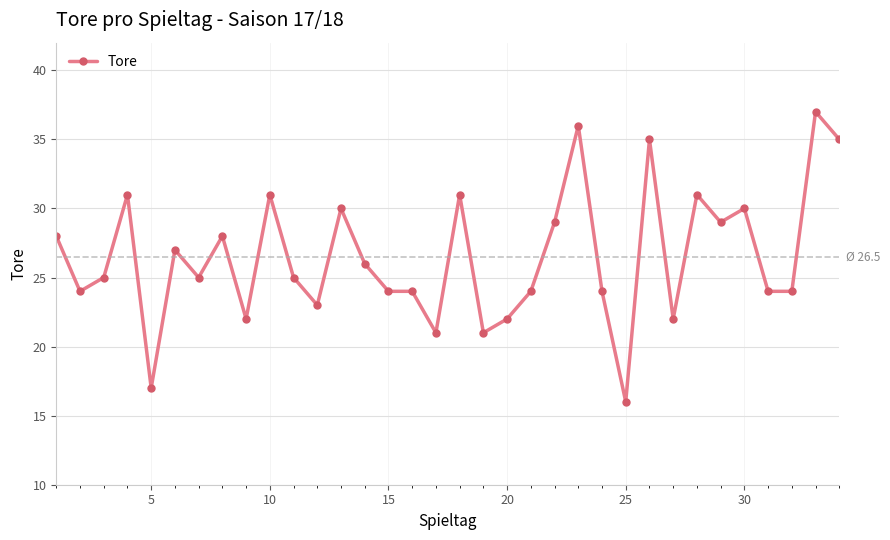

What is the value of the 8th point from the left?

28